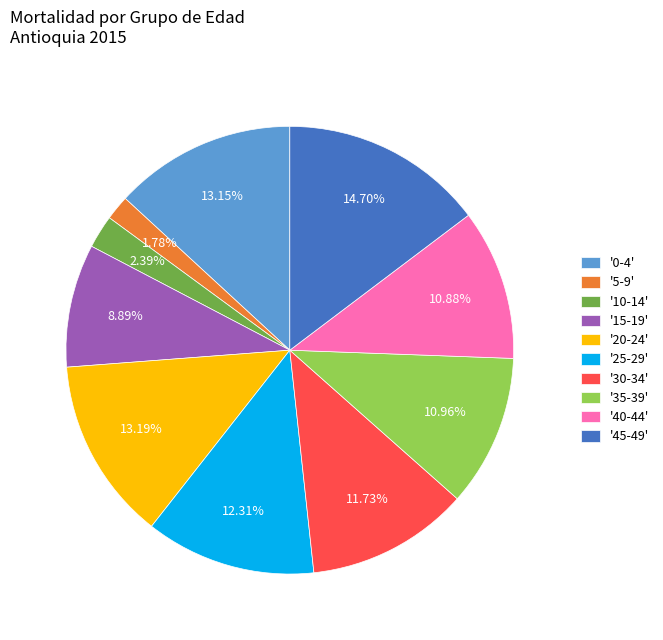

Which category has the smallest portion of the pie?

'5-9'